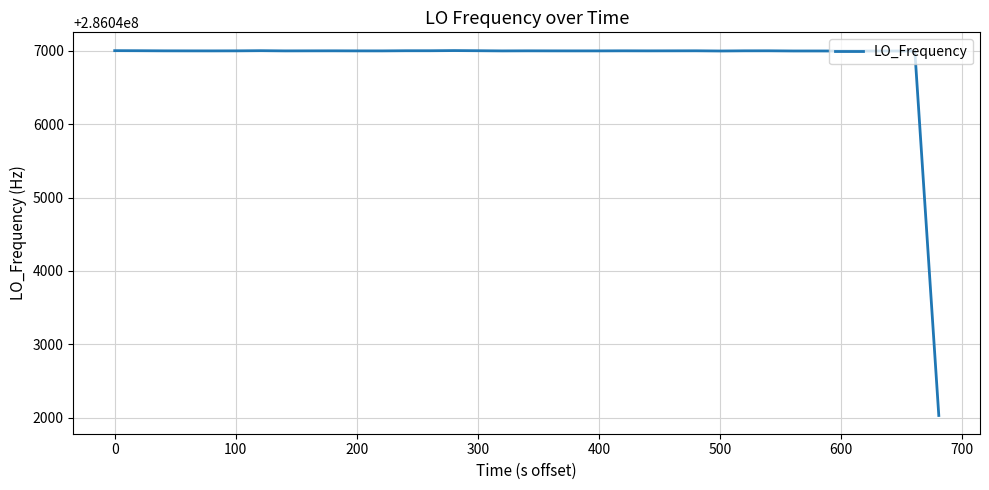

What is the maximum value shown in the chart?

286047002.6